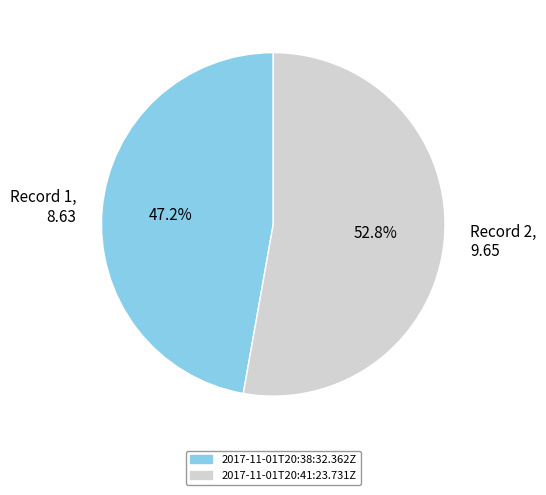

What is the ratio of the value at 2017-11-01T20:41:23.731Z to the value at 2017-11-01T20:38:32.362Z?

1.1